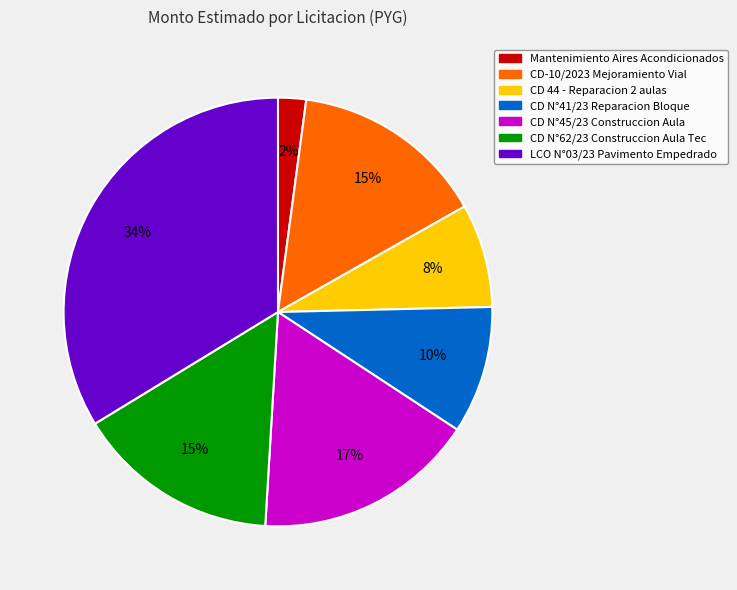

To the nearest percent, what is the difference between the largest and smallest slice percentages?

32%